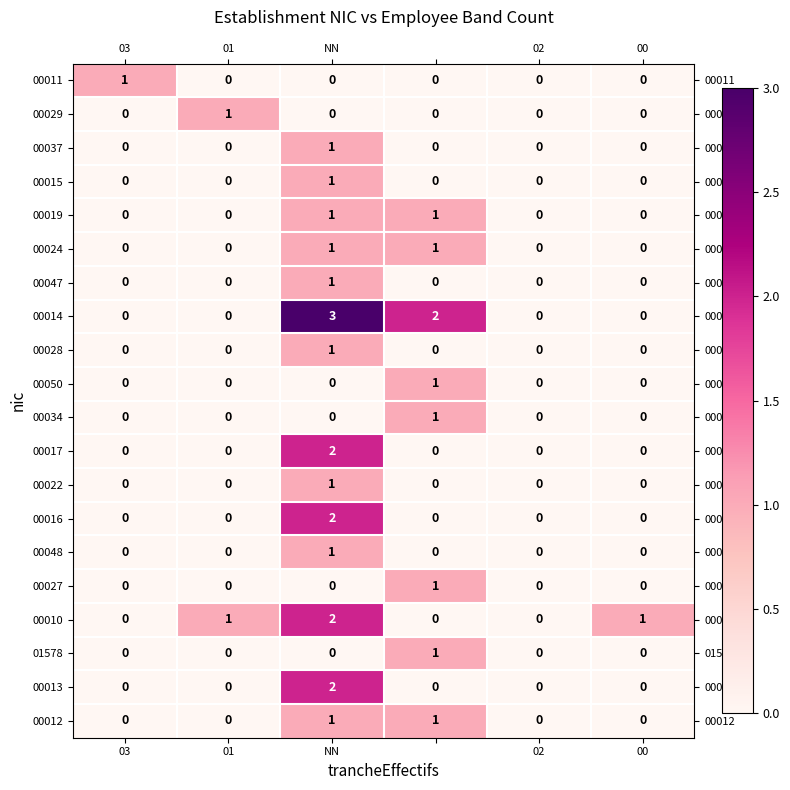

Which series has the largest total across all categories?

00014